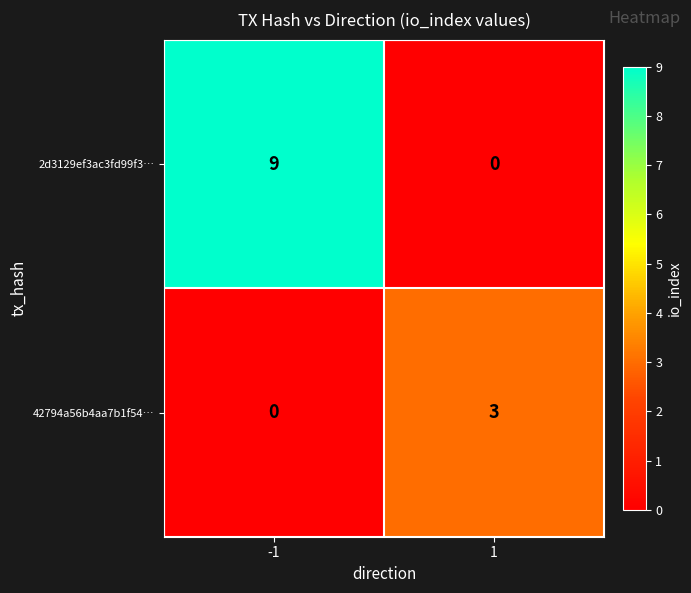

Reading left to right, transcribe all the data shown in this chart.

2d3129ef3ac3fd99f3…: -1=9	1=0
42794a56b4aa7b1f54…: -1=0	1=3